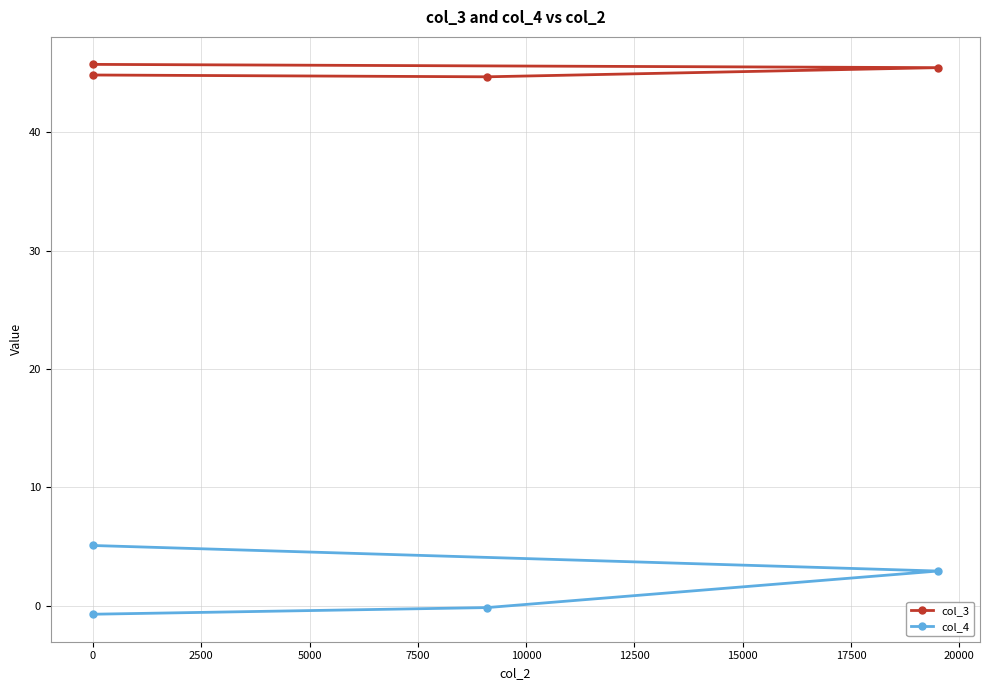

Does the chart display data point markers on the line(s)?

Yes